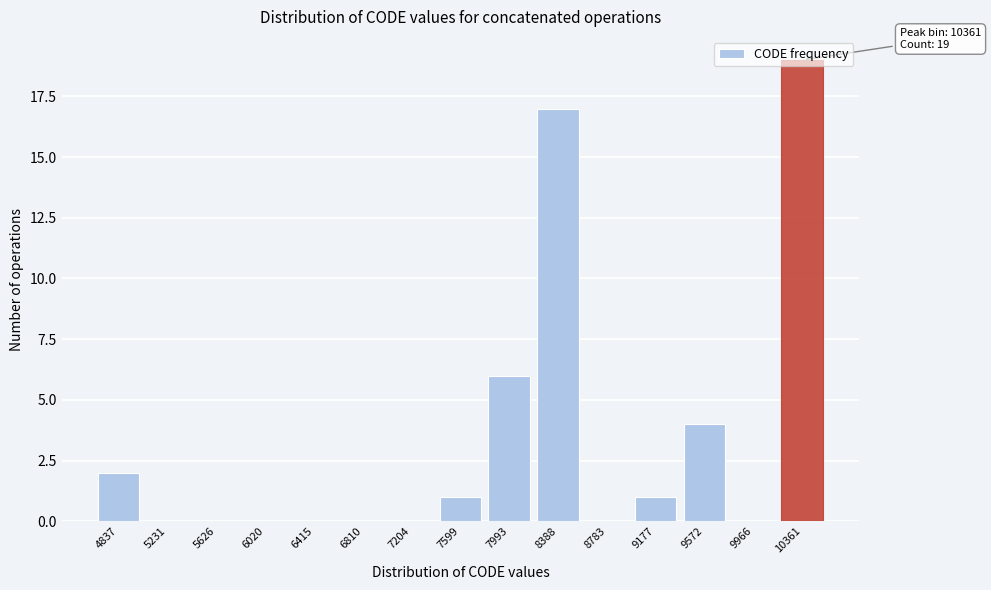

What is the greatest value displayed?

19